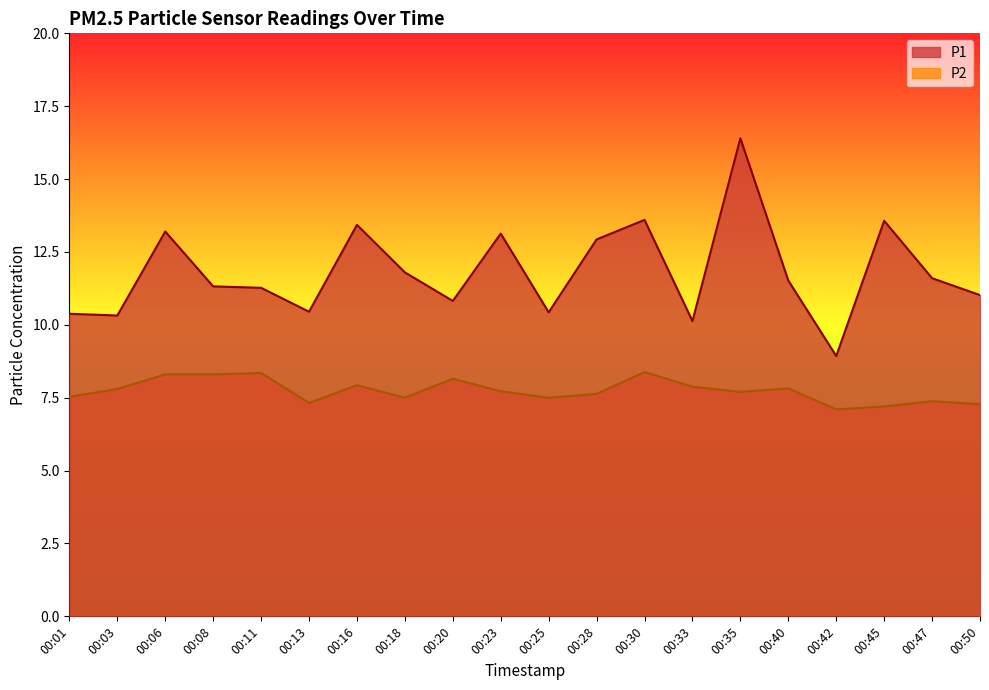

How many interior local peaks does the P1 series have?

6